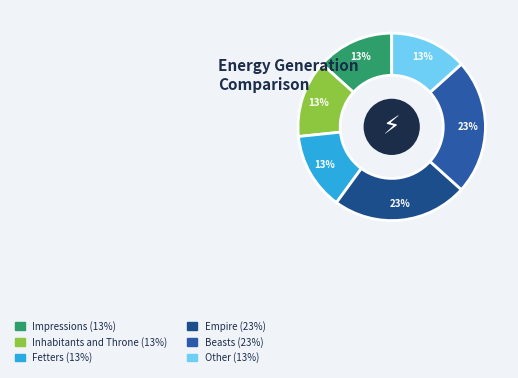

Rank the categories by value from lowest to highest.

Impressions, Inhabitants and Throne, Fetters, Other, Empire, Beasts